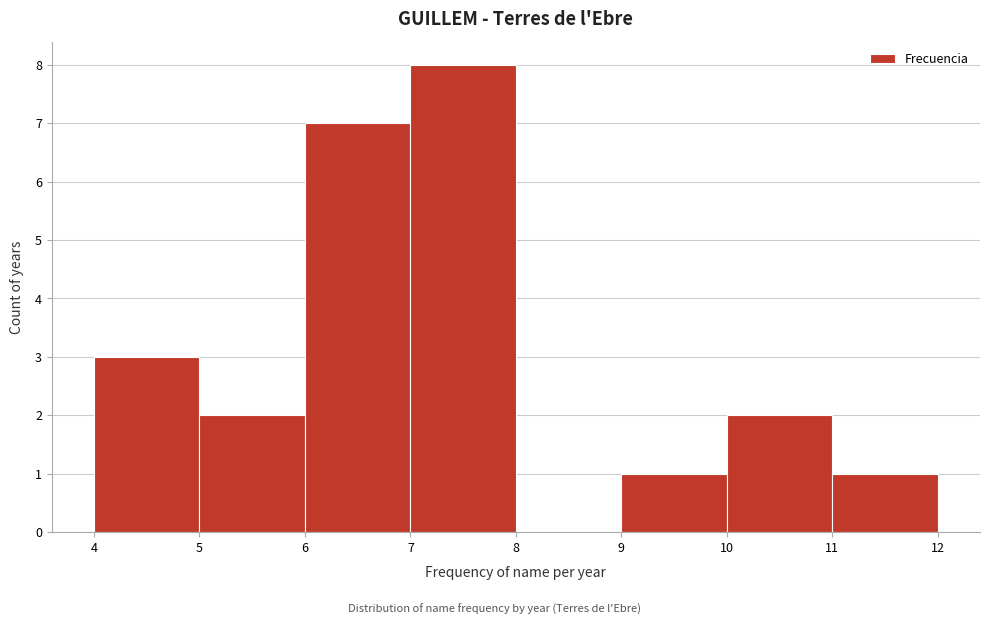

How tall is the bar that spans 10 to 11 on the x-axis? The values are not printed on the chart, so give them approximately, as read against the axis.

2